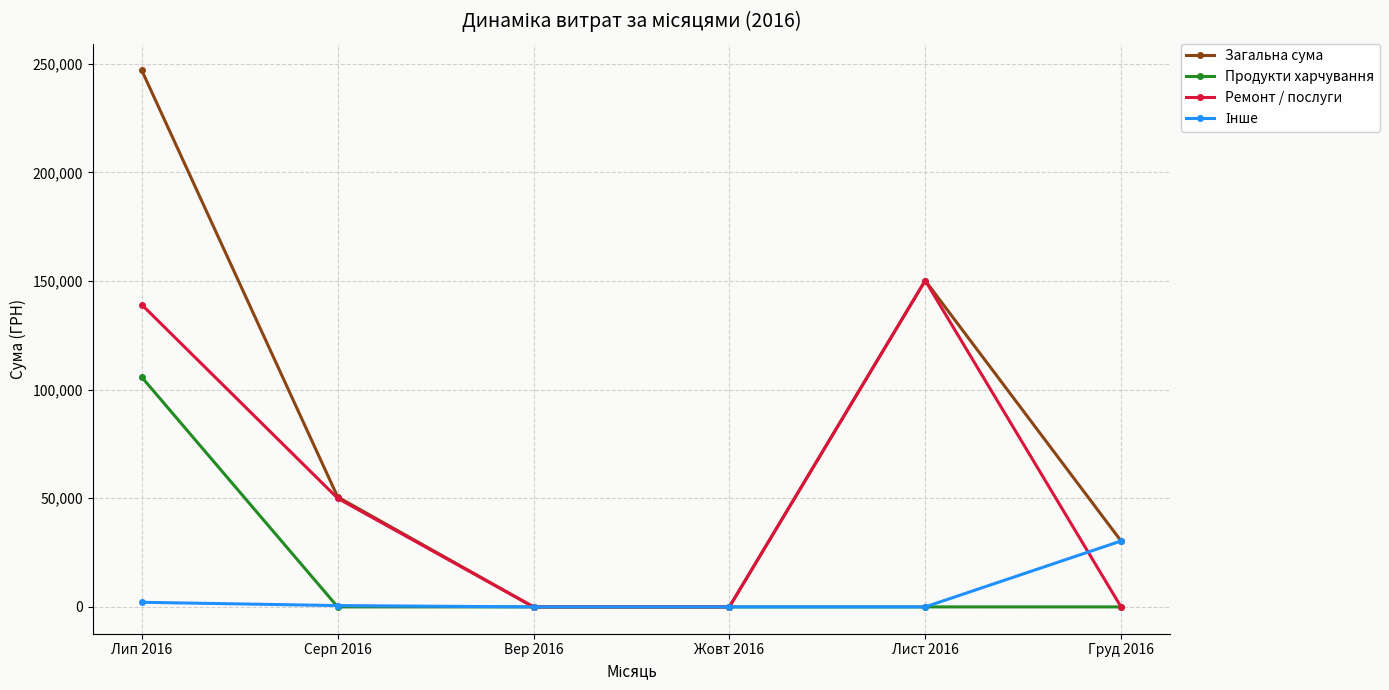

How many interior local peaks does the Ремонт / послуги series have?

1